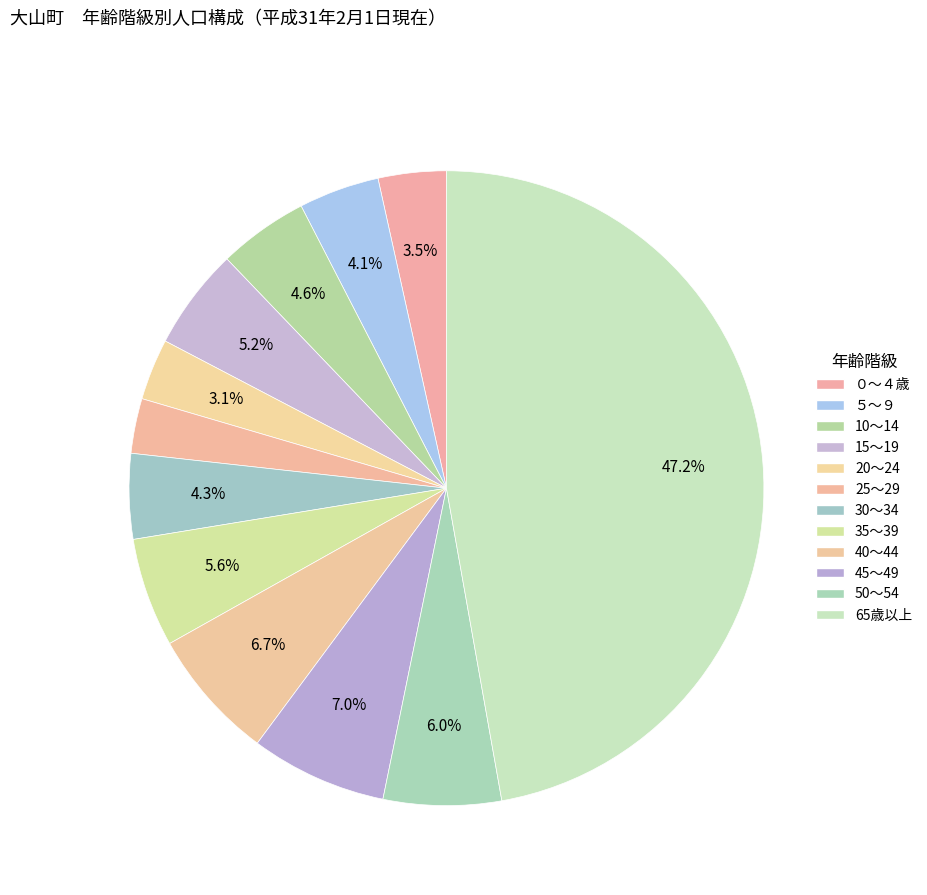

Count the number of slices in the pie.

12